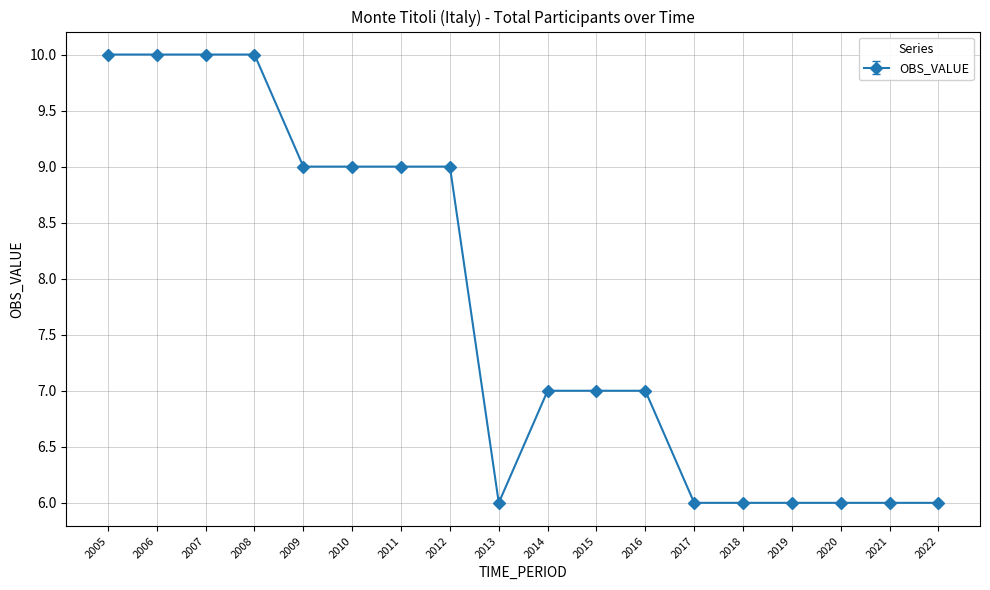

Is it true that the value at 2011 is 9?

True